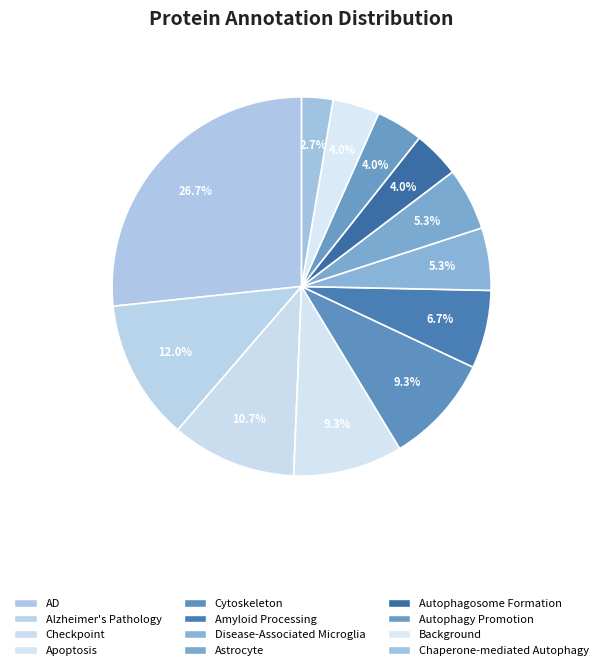

Does Apoptosis represent more than half of the total?

No